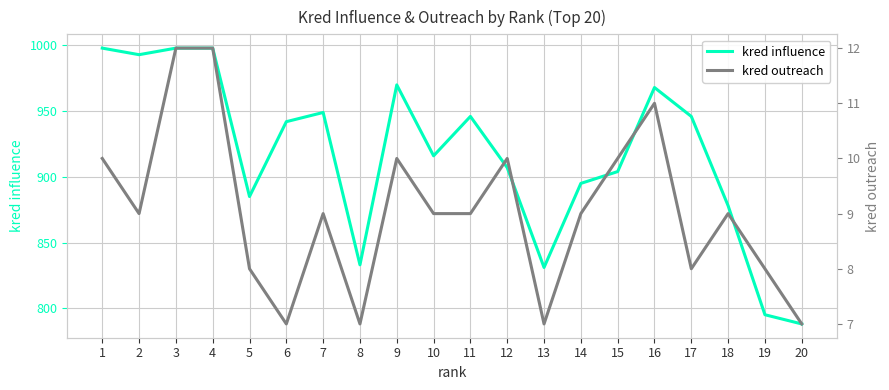

At which category is the sum across all series the highest?

3